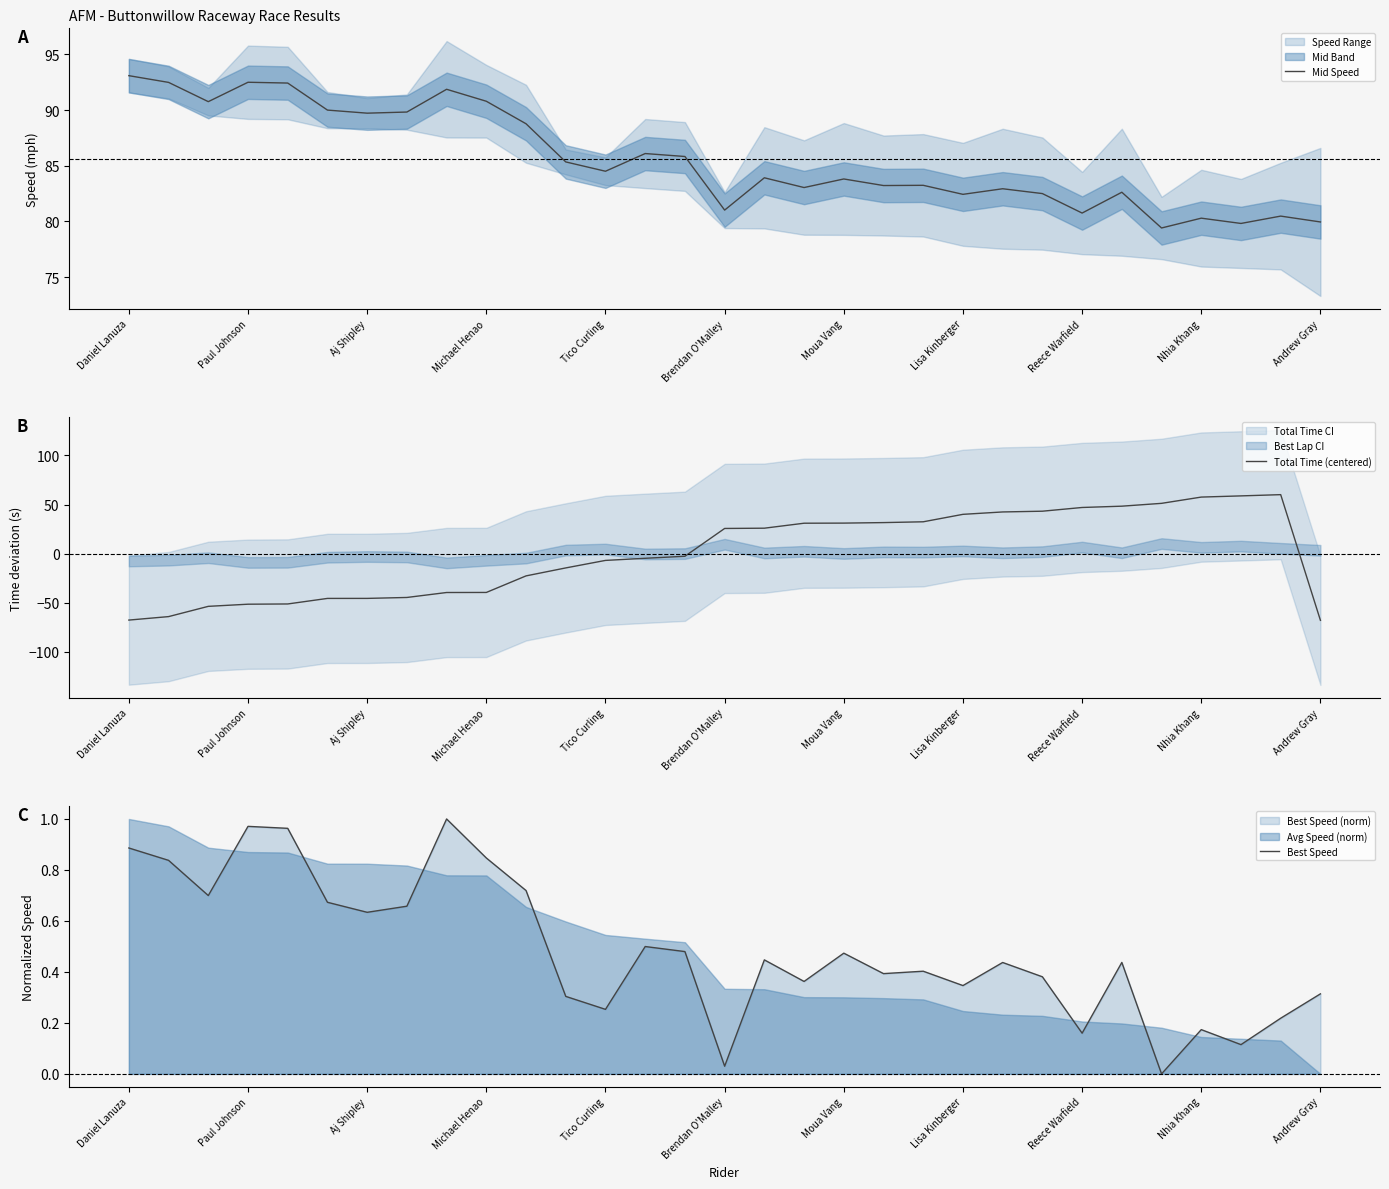

What is the maximum value for Mid Speed?

93.1